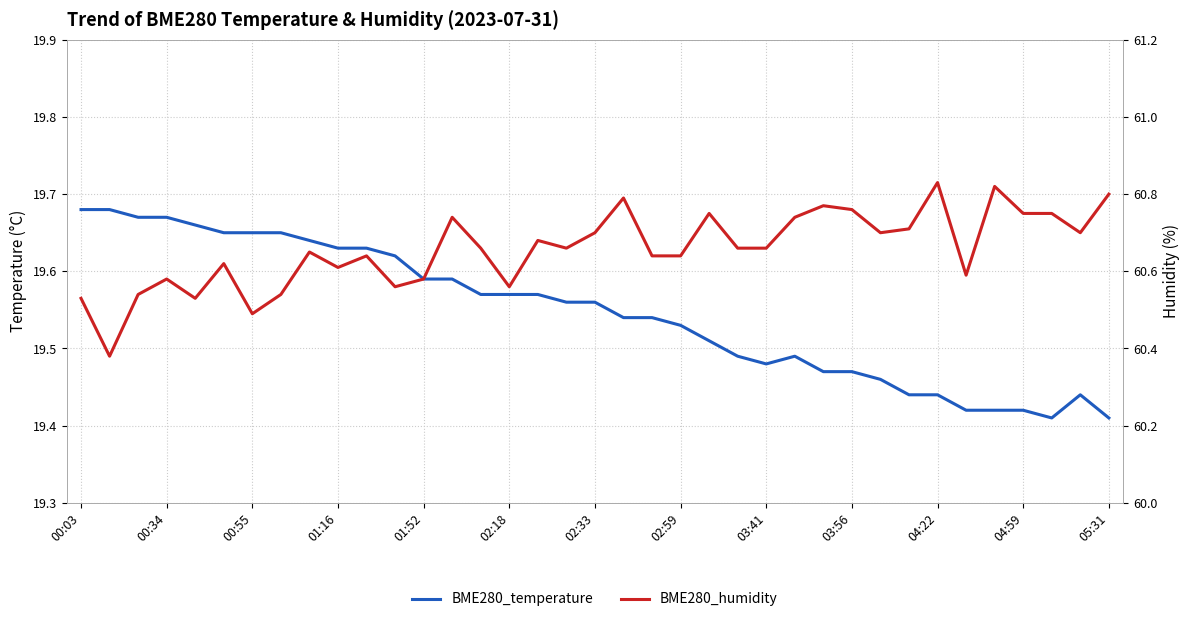

What are all the series names shown in the legend?

BME280_temperature, BME280_humidity